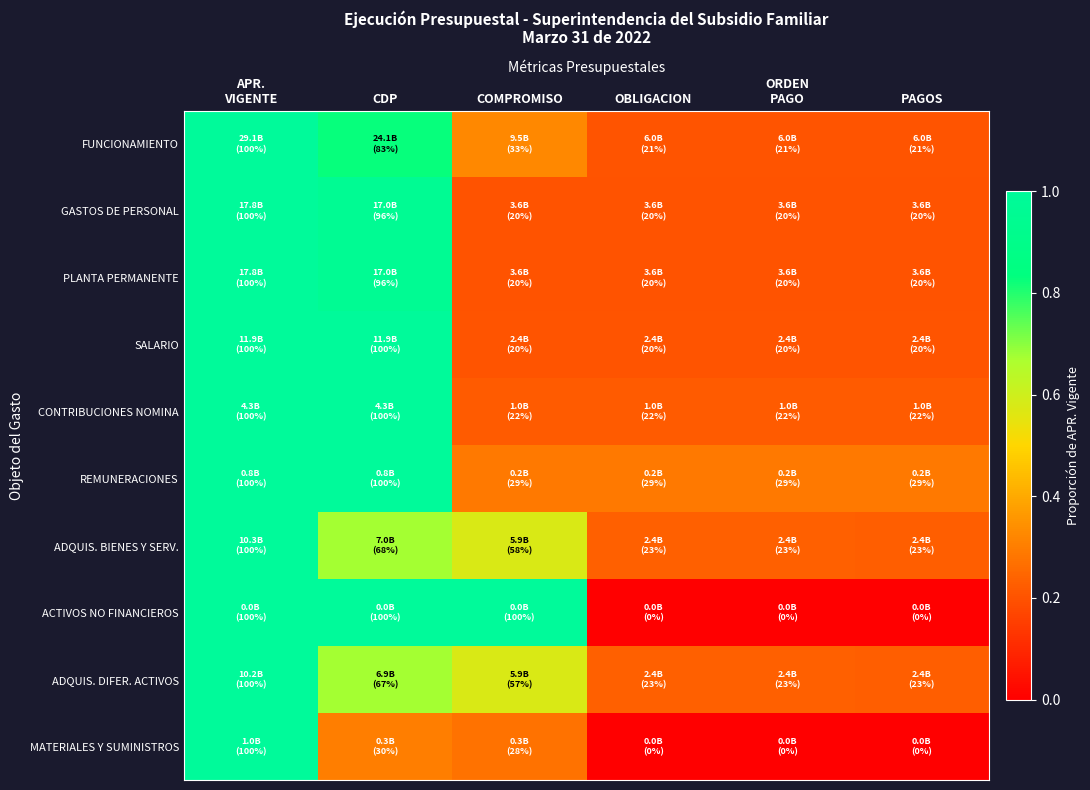

Reading right to left, what are all the values shown in this chart?

FUNCIONAMIENTO: PAGOS=0.2	ORDEN
PAGO=0.2	OBLIGACION=0.2	COMPROMISO=0.3	CDP=0.8	APR.
VIGENTE=1.0
GASTOS DE PERSONAL: PAGOS=0.2	ORDEN
PAGO=0.2	OBLIGACION=0.2	COMPROMISO=0.2	CDP=1.0	APR.
VIGENTE=1.0
PLANTA PERMANENTE: PAGOS=0.2	ORDEN
PAGO=0.2	OBLIGACION=0.2	COMPROMISO=0.2	CDP=1.0	APR.
VIGENTE=1.0
SALARIO: PAGOS=0.2	ORDEN
PAGO=0.2	OBLIGACION=0.2	COMPROMISO=0.2	CDP=1.0	APR.
VIGENTE=1.0
CONTRIBUCIONES NOMINA: PAGOS=0.2	ORDEN
PAGO=0.2	OBLIGACION=0.2	COMPROMISO=0.2	CDP=1.0	APR.
VIGENTE=1.0
REMUNERACIONES: PAGOS=0.3	ORDEN
PAGO=0.3	OBLIGACION=0.3	COMPROMISO=0.3	CDP=1.0	APR.
VIGENTE=1.0
ADQUIS. BIENES Y SERV.: PAGOS=0.2	ORDEN
PAGO=0.2	OBLIGACION=0.2	COMPROMISO=0.6	CDP=0.7	APR.
VIGENTE=1.0
ACTIVOS NO FINANCIEROS: PAGOS=0.0	ORDEN
PAGO=0.0	OBLIGACION=0.0	COMPROMISO=1.0	CDP=1.0	APR.
VIGENTE=1.0
ADQUIS. DIFER. ACTIVOS: PAGOS=0.2	ORDEN
PAGO=0.2	OBLIGACION=0.2	COMPROMISO=0.6	CDP=0.7	APR.
VIGENTE=1.0
MATERIALES Y SUMINISTROS: PAGOS=0.0	ORDEN
PAGO=0.0	OBLIGACION=0.0	COMPROMISO=0.3	CDP=0.3	APR.
VIGENTE=1.0